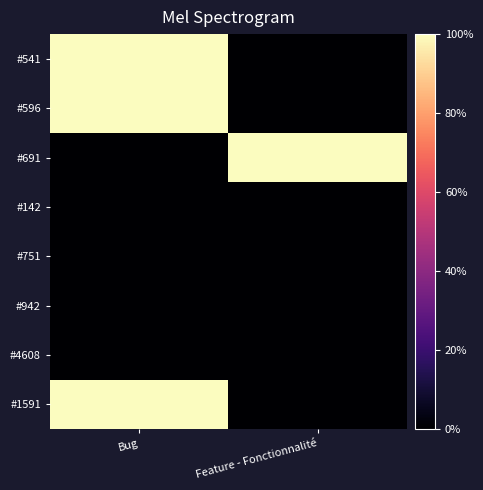

Reading left to right, extract all data points from this chart.

#541: Bug=100	Feature - Fonctionnalité=0
#596: Bug=100	Feature - Fonctionnalité=0
#691: Bug=0	Feature - Fonctionnalité=100
#142: Bug=0	Feature - Fonctionnalité=0
#751: Bug=0	Feature - Fonctionnalité=0
#942: Bug=0	Feature - Fonctionnalité=0
#4608: Bug=0	Feature - Fonctionnalité=0
#1591: Bug=100	Feature - Fonctionnalité=0